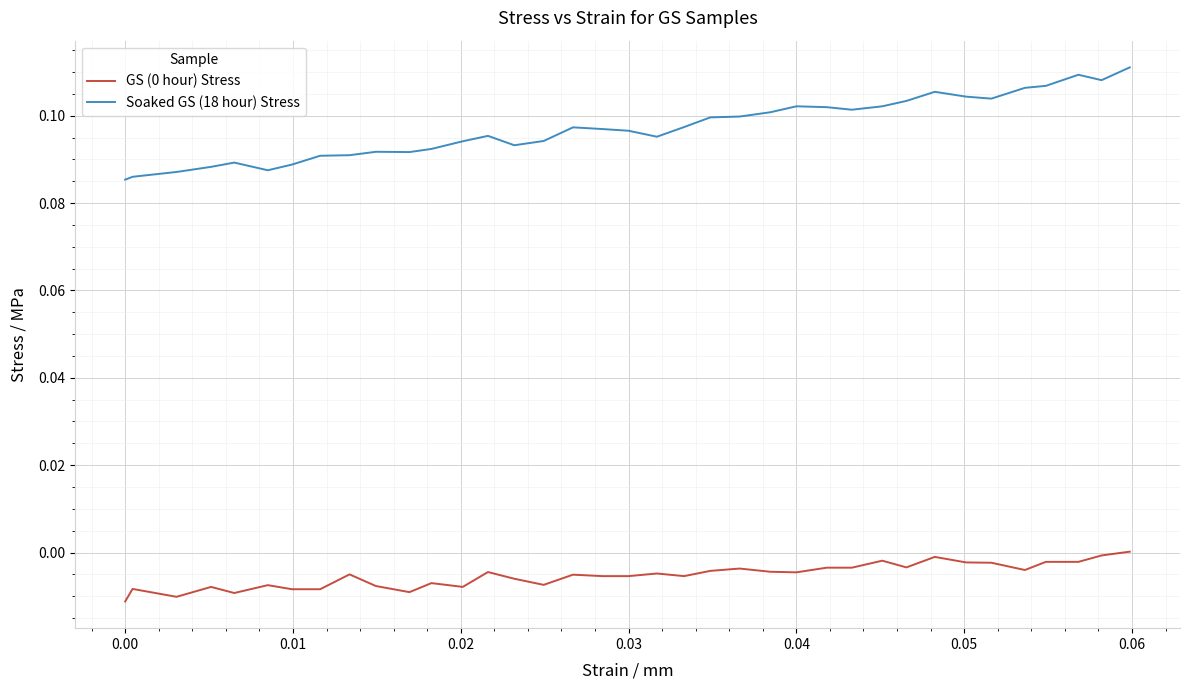

Which series has the widest spread of values?

Soaked GS (18 hour) Stress